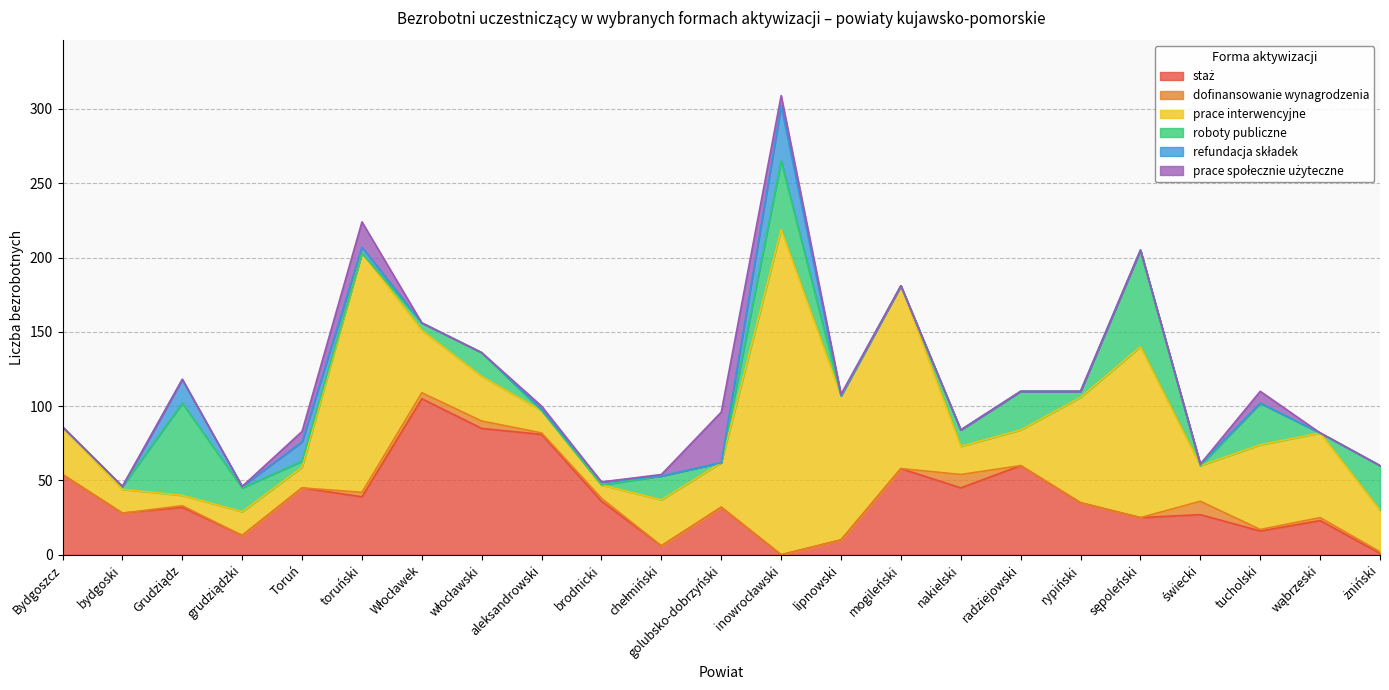

Where is roboty publiczne nearest to the value 32?

żniński